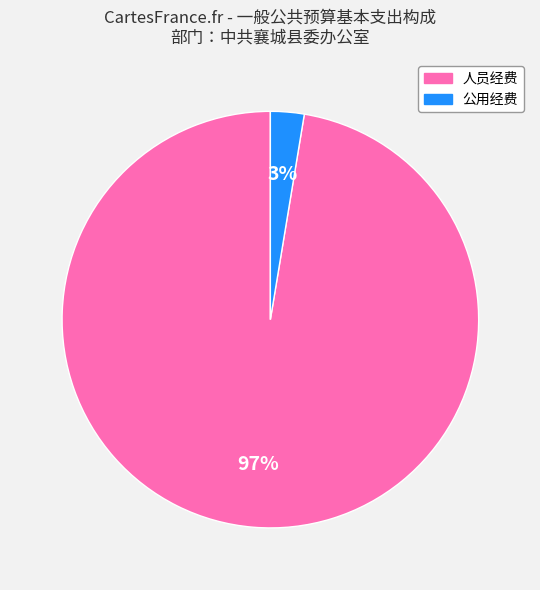

Is there any slice that represents more than half of the pie?

Yes